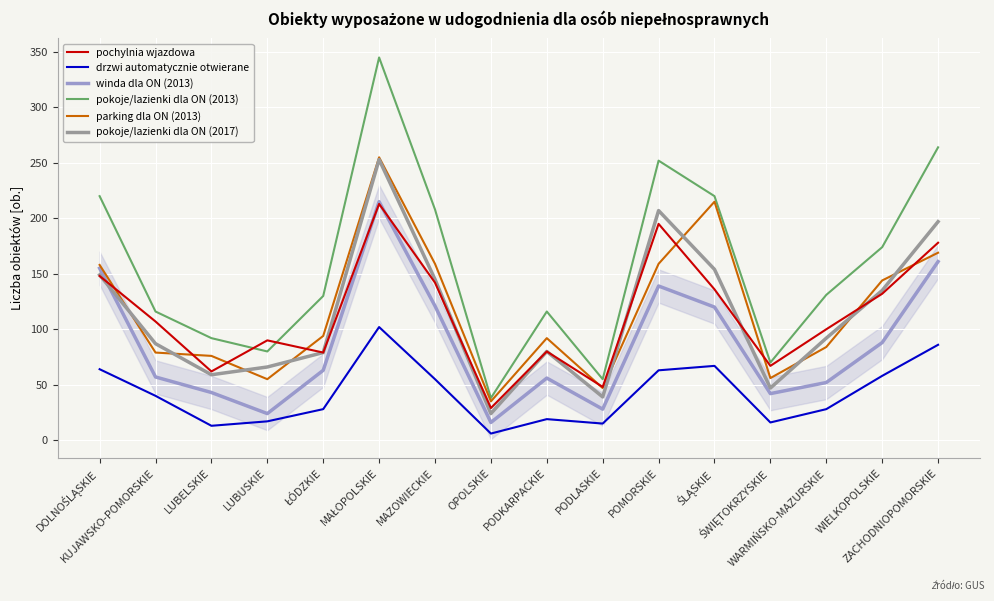

Which series has the largest range (max minus min)?

pokoje/lazienki dla ON (2013)